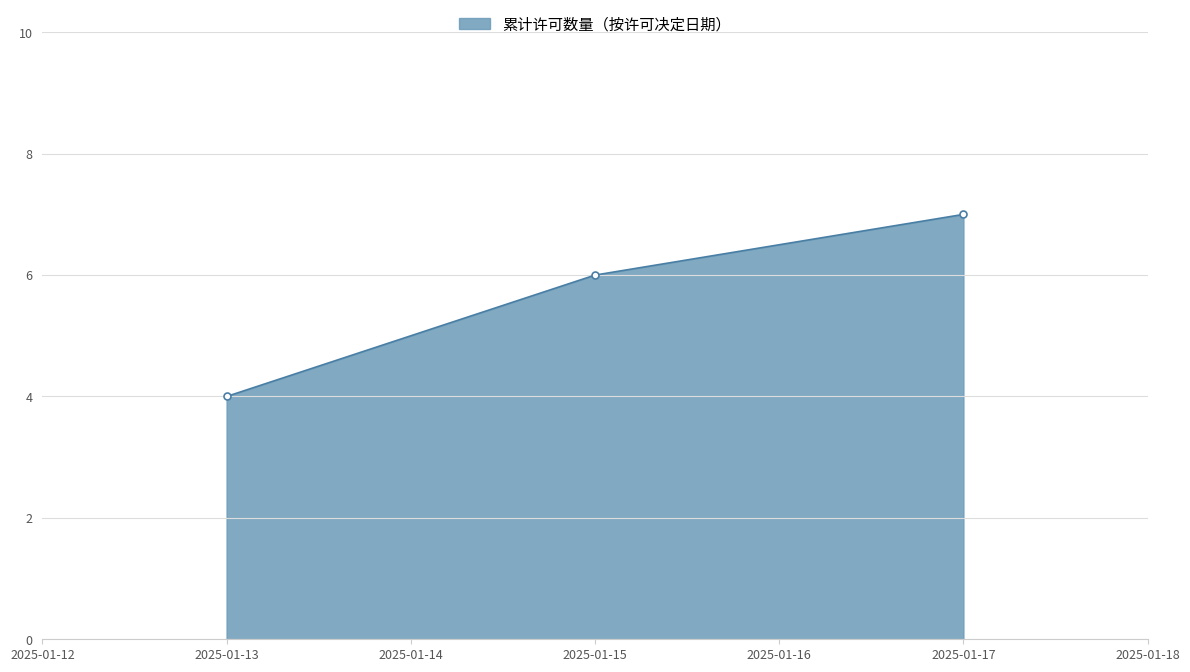

What is the greatest value displayed?

7